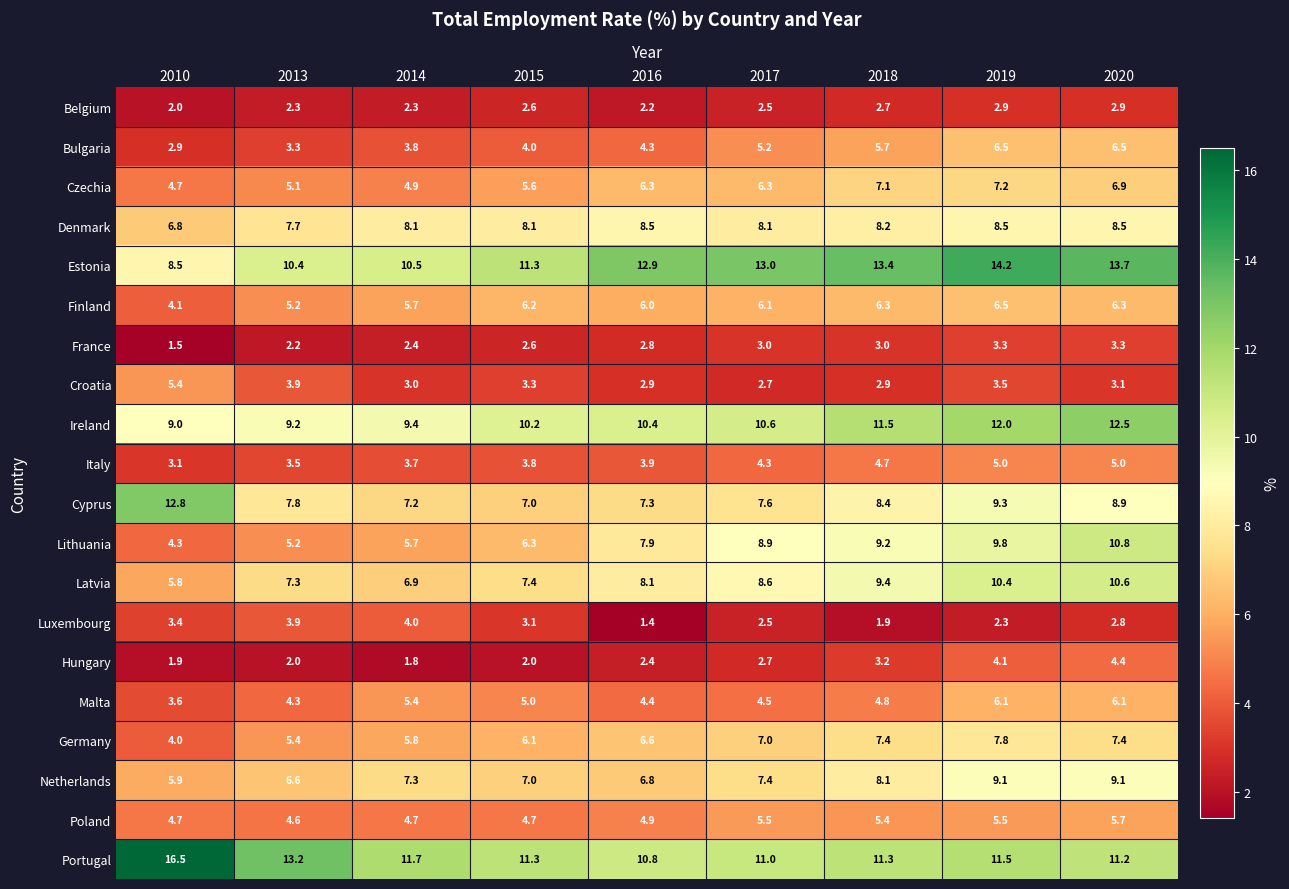

What is the average value of the Belgium series?

2.5